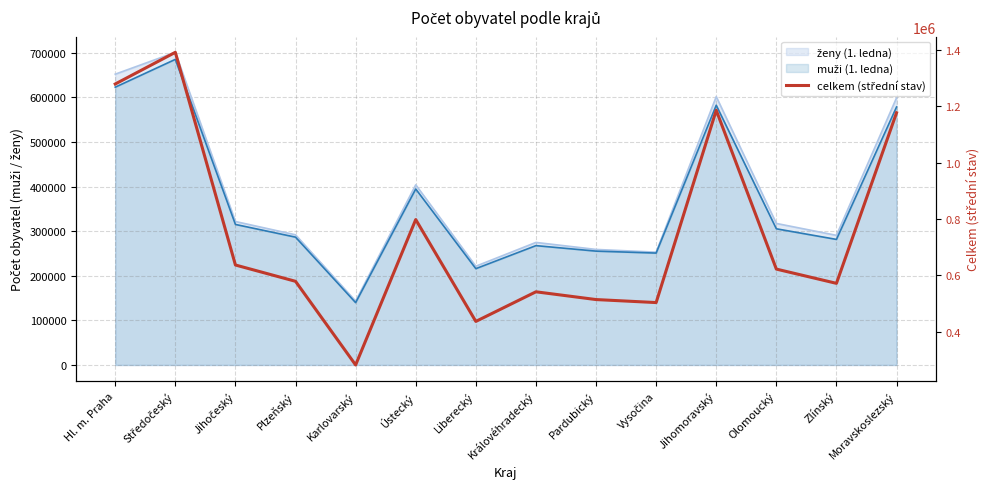

The value at Jihomoravský is 446954. True or false?

False